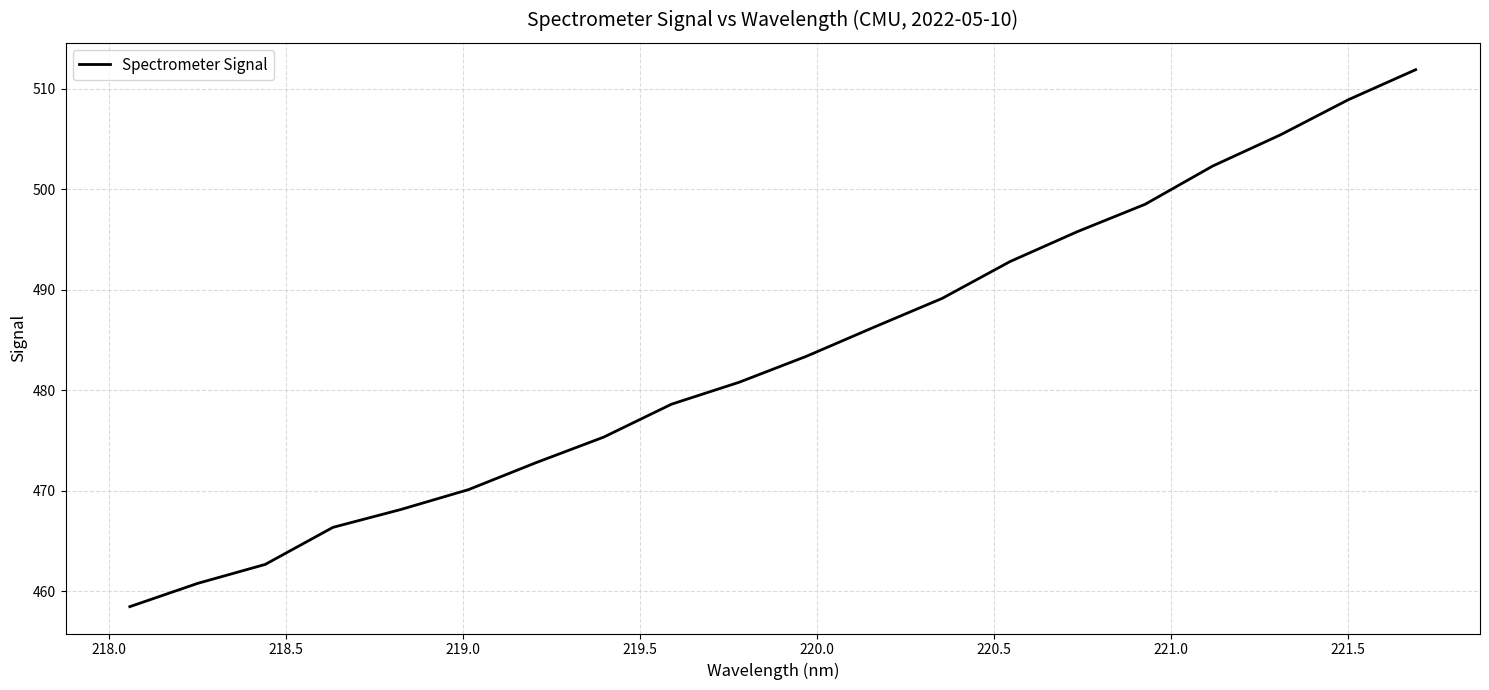

What is the difference between the maximum and minimum values?

53.4